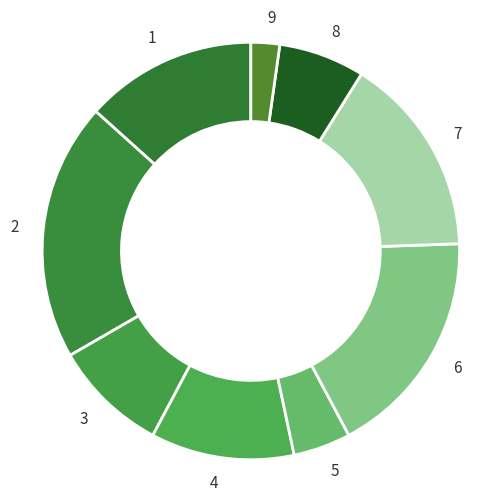

Does any single category account for the majority?

No